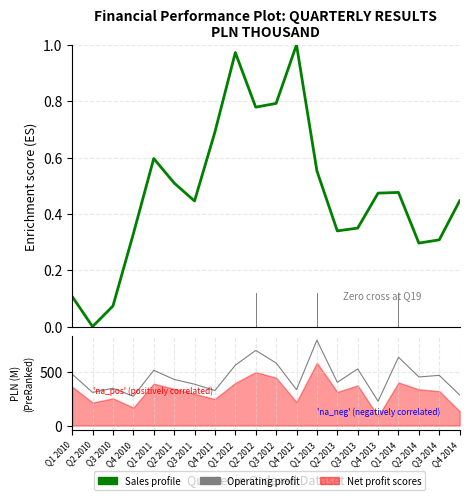

How many data points in Sales revenue (normalized) are above 0?

19